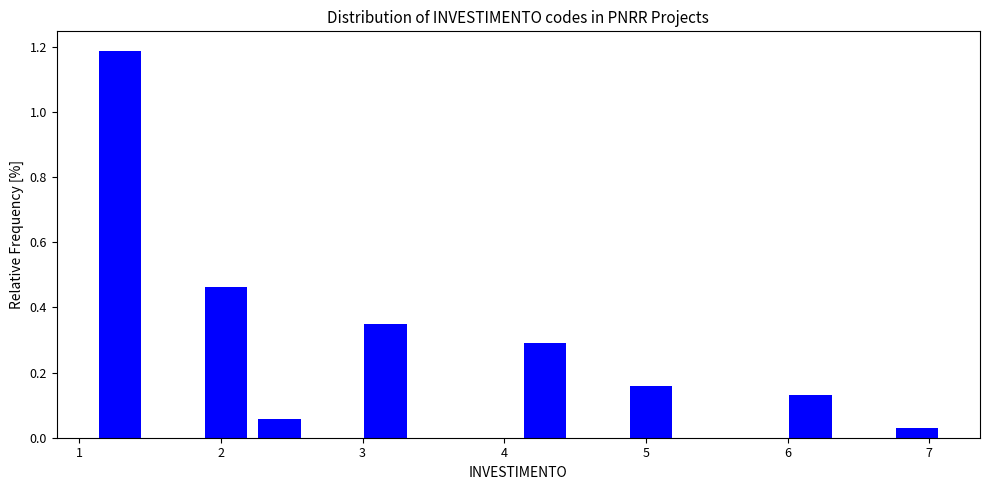

Read against the x-axis, roughly where is the centre of the tallest bar?

1.3